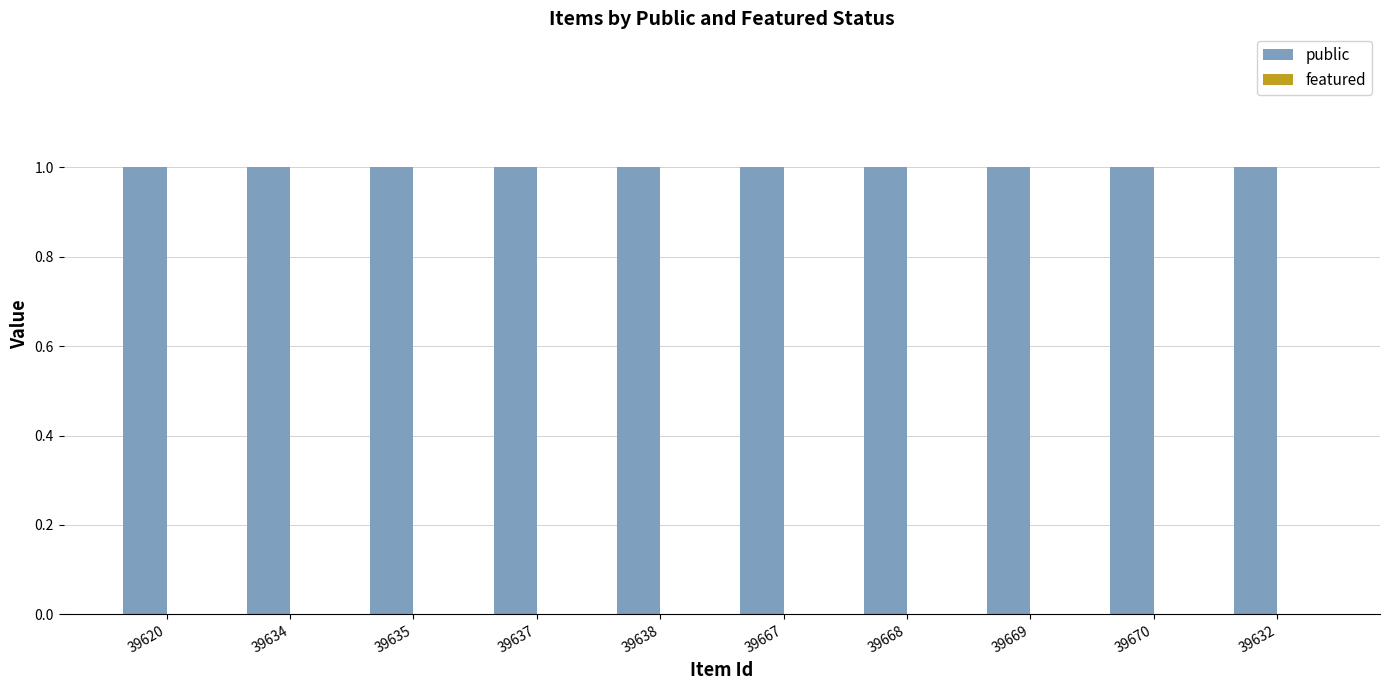

Which series has the largest range (max minus min)?

public